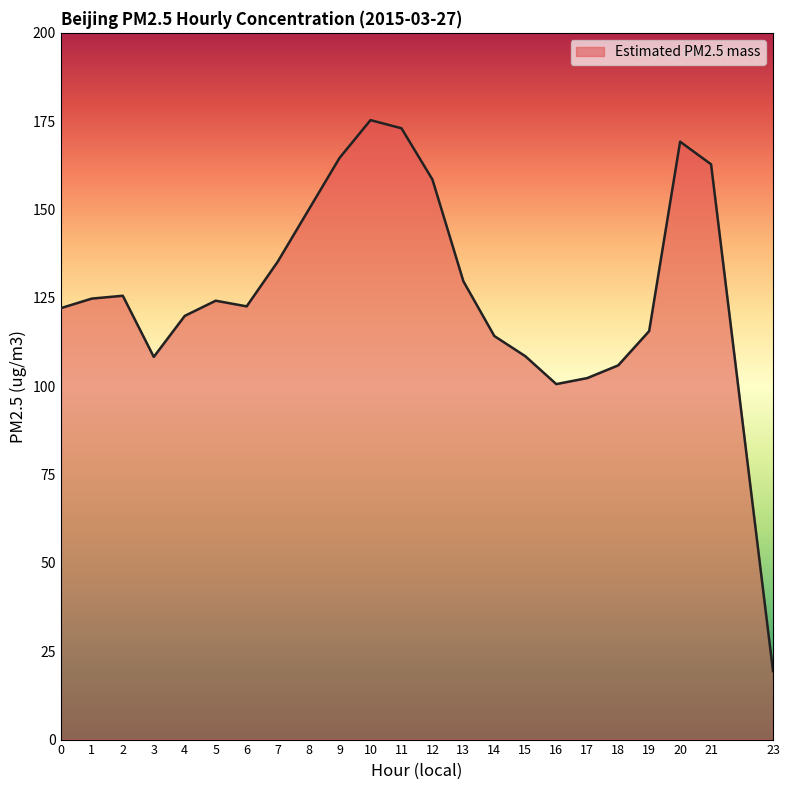

What is the difference between the maximum and minimum values?

155.9